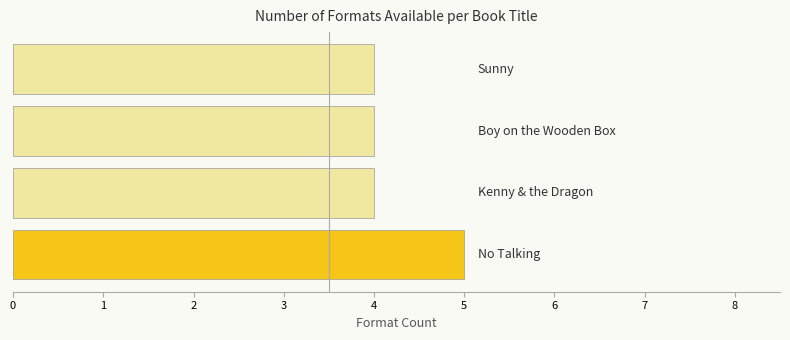

What is the smallest value displayed?

4